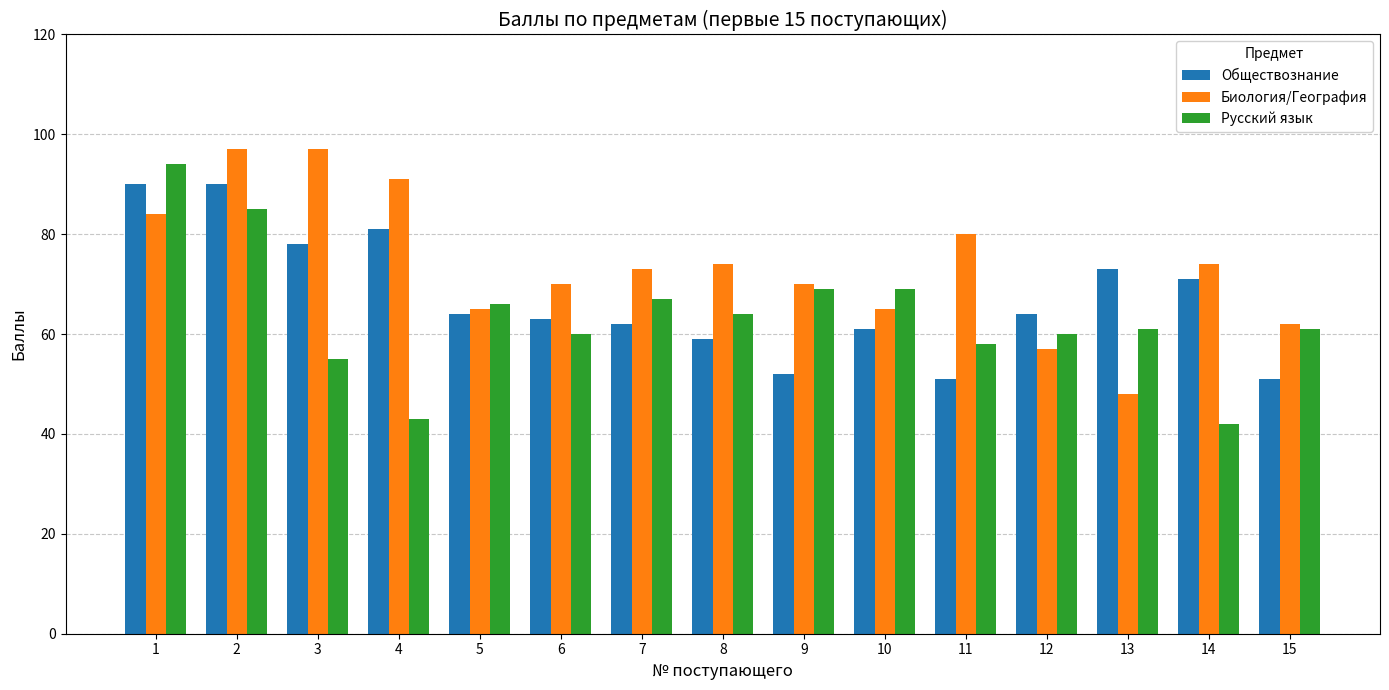

Which series has the largest total across all categories?

Биология/География